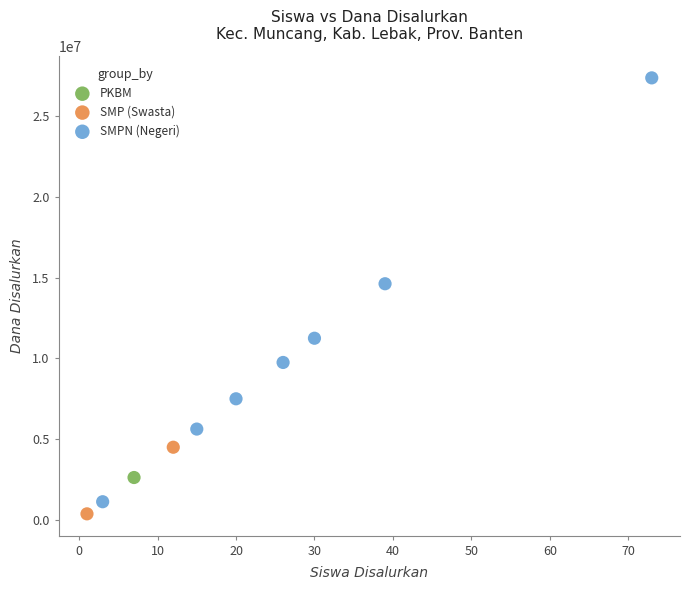

Which series contains the lowest Y value?

SMP (Swasta)